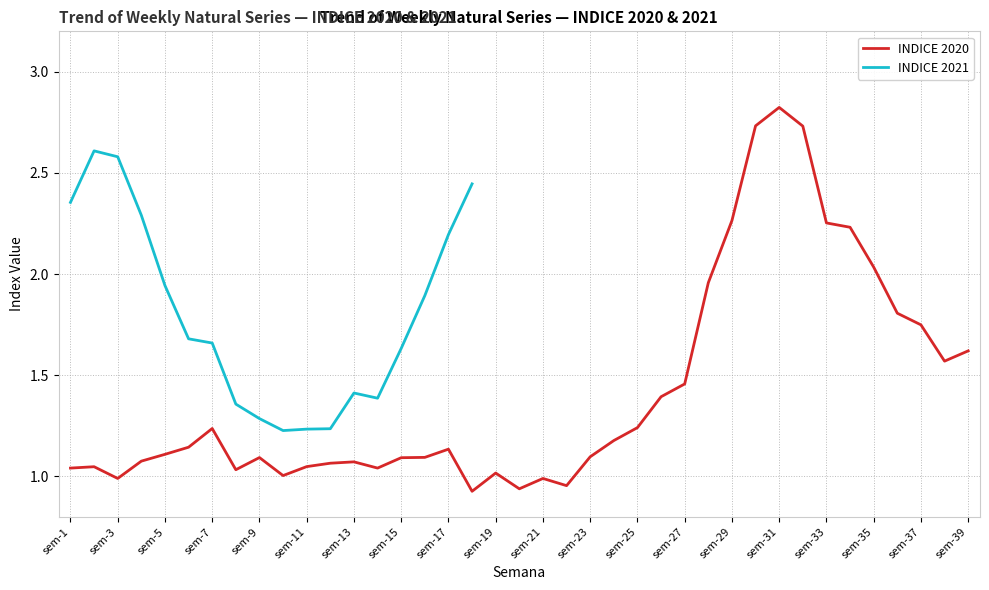

How many data points are less than 1?

5